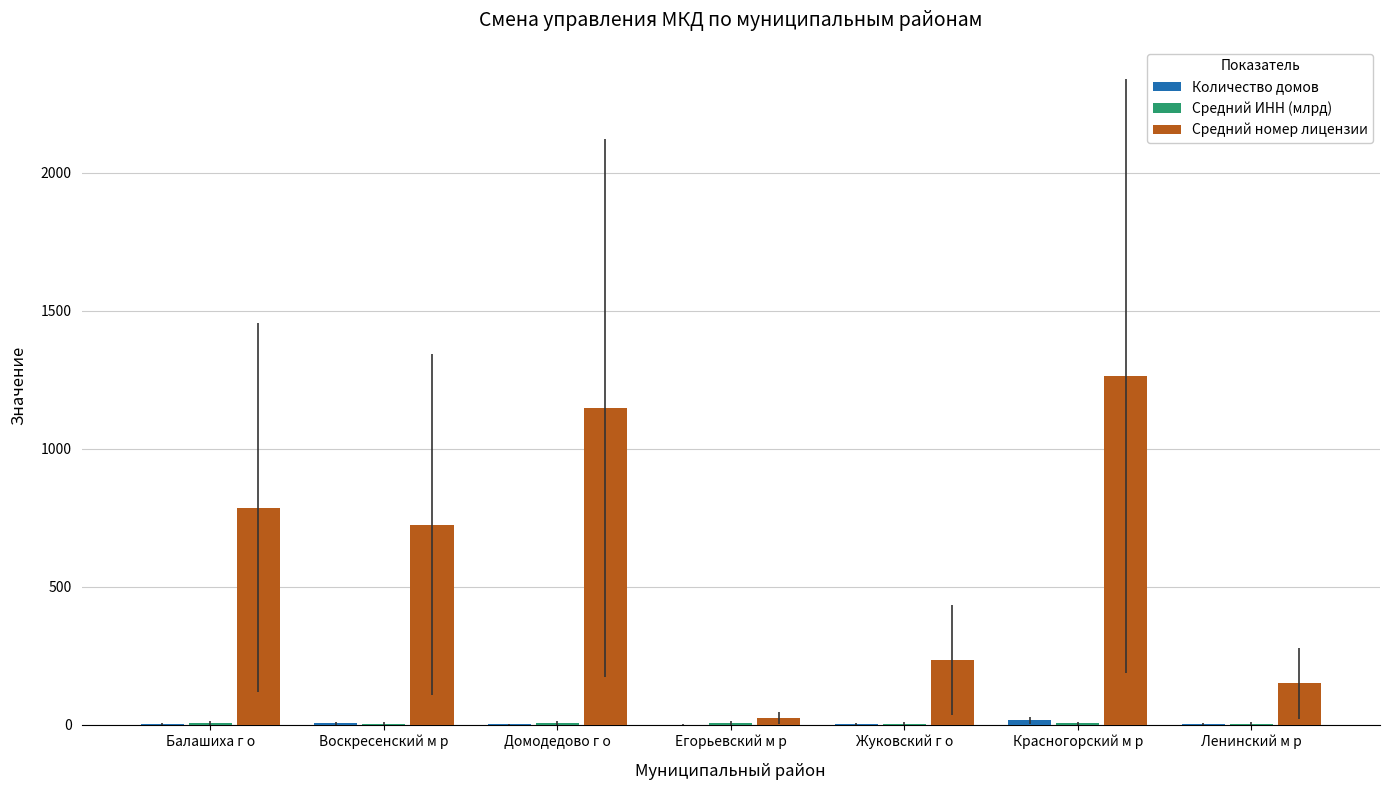

Which series has the widest spread of values?

Средний номер лицензии